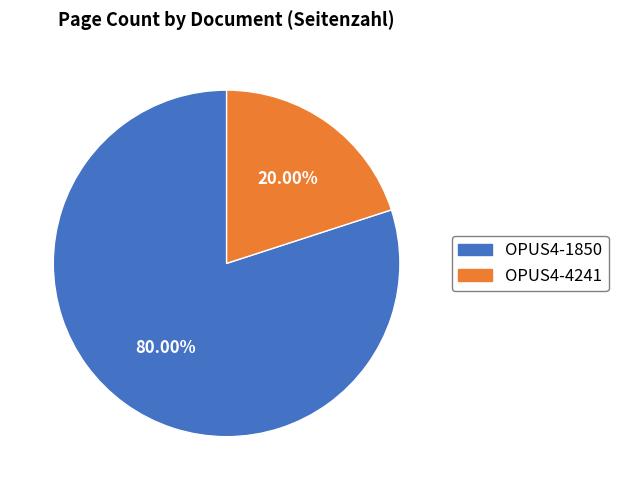

Which category has the biggest portion of the pie?

OPUS4-1850